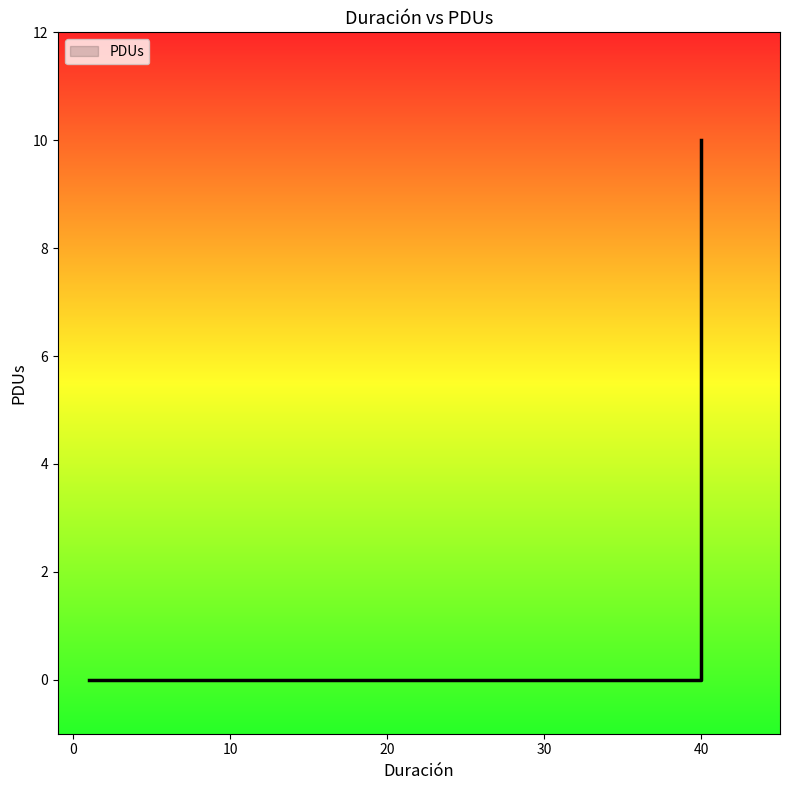

Reading right to left, what are all the values shown in this chart?

40=10	40=0	1=0	1=0	1=0